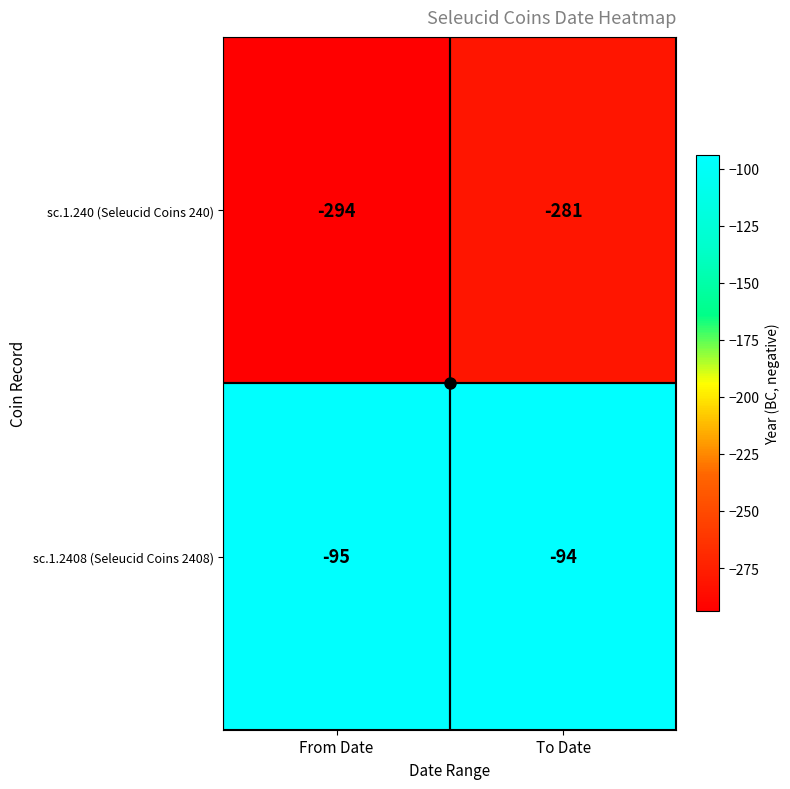

At which category is the sum across all series the highest?

To Date